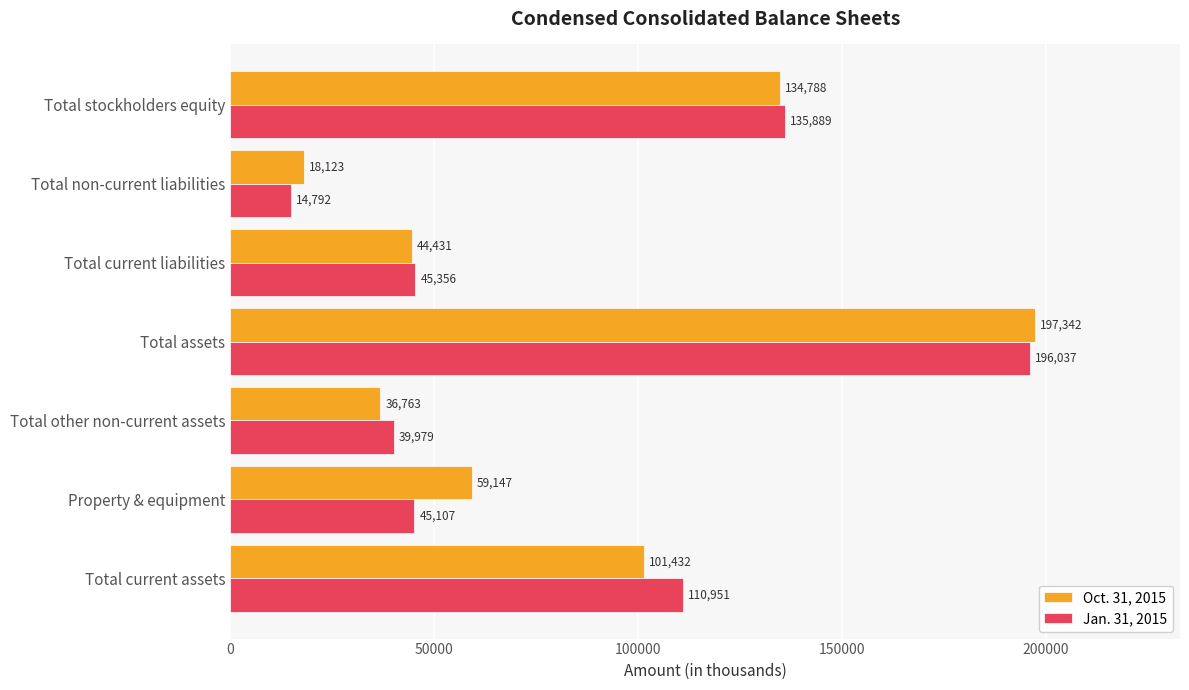

Between Total current assets and Total other non-current assets, which series saw the biggest shift?

Jan. 31, 2015